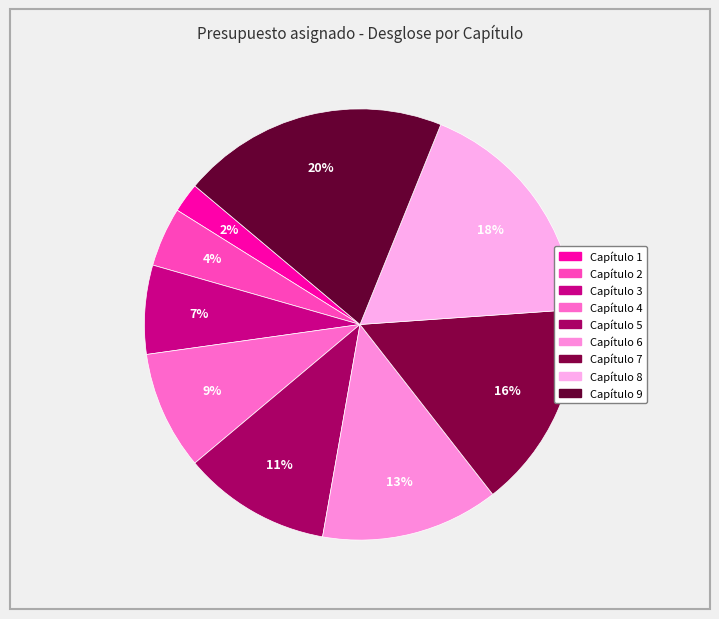

The Capítulo 5 slice represents 1% of the pie. True or false?

False